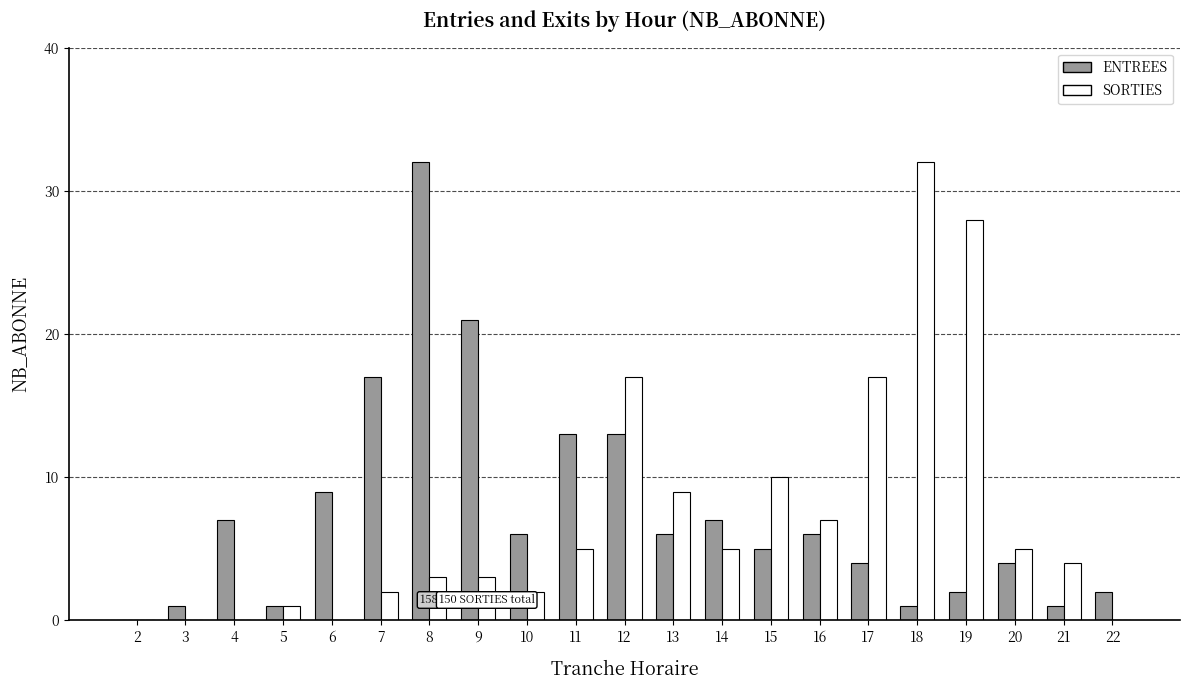

Is the value of ENTREES at 8 greater than the value of SORTIES at 14?

Yes